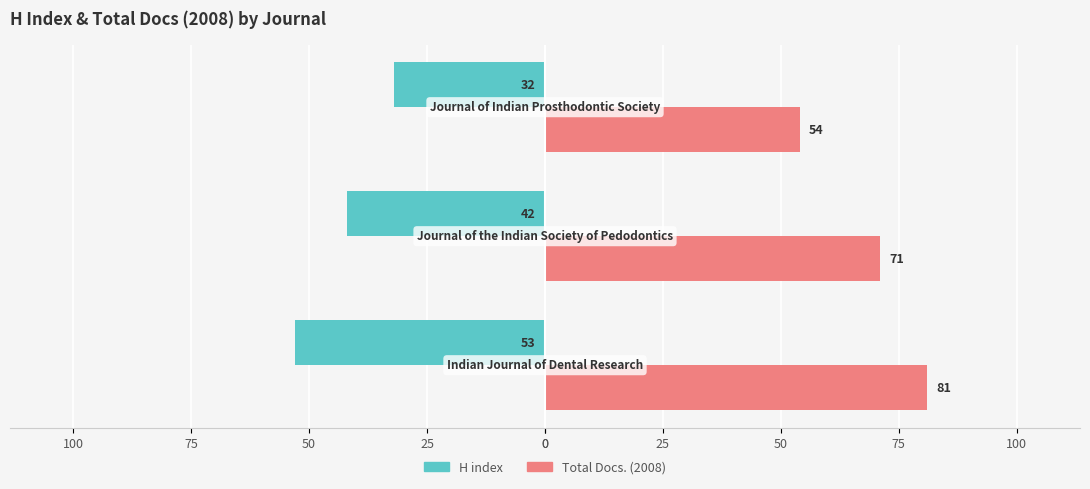

List the series in order of their overall mean, lowest first.

H index, Total Docs. (2008)